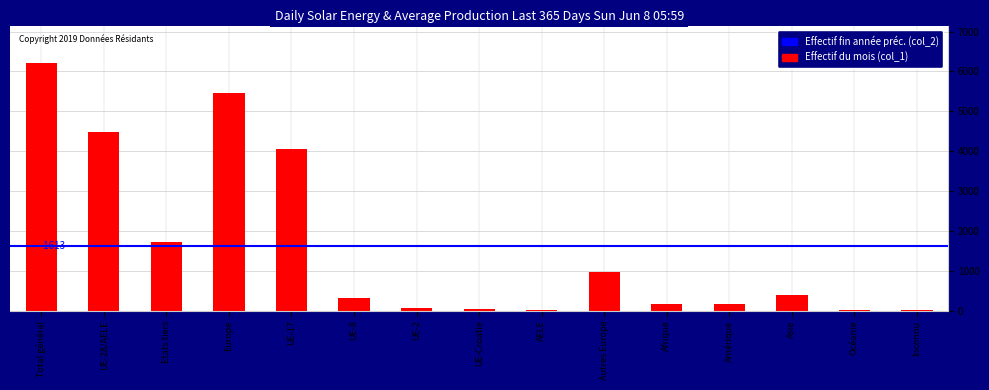

Which has a higher value, UE-8 or Etats tiers?

Etats tiers